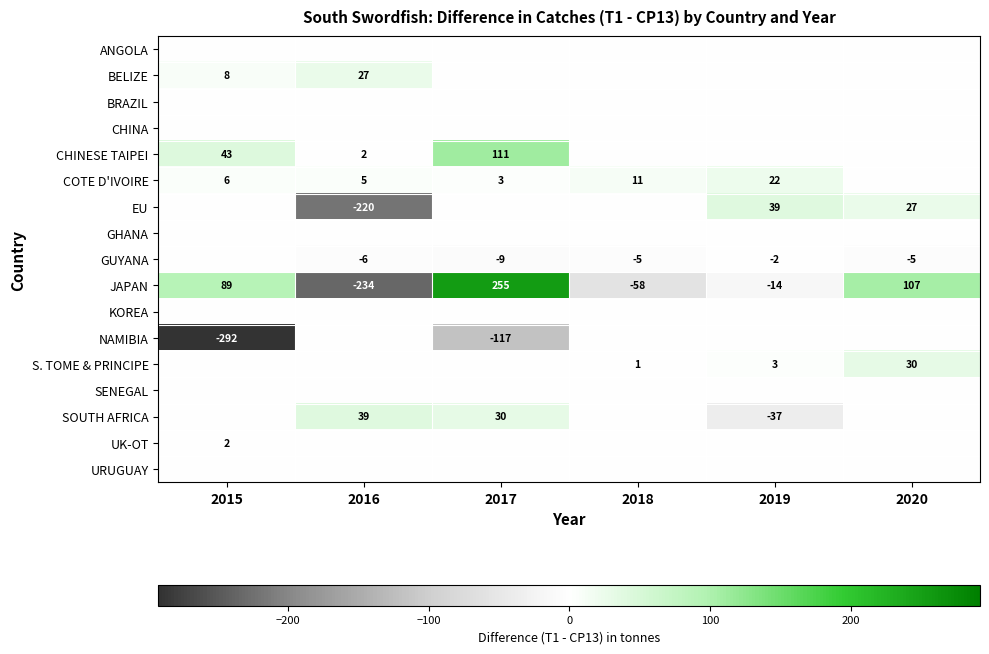

Is it true that UK-OT equals 3 at 2015?

False